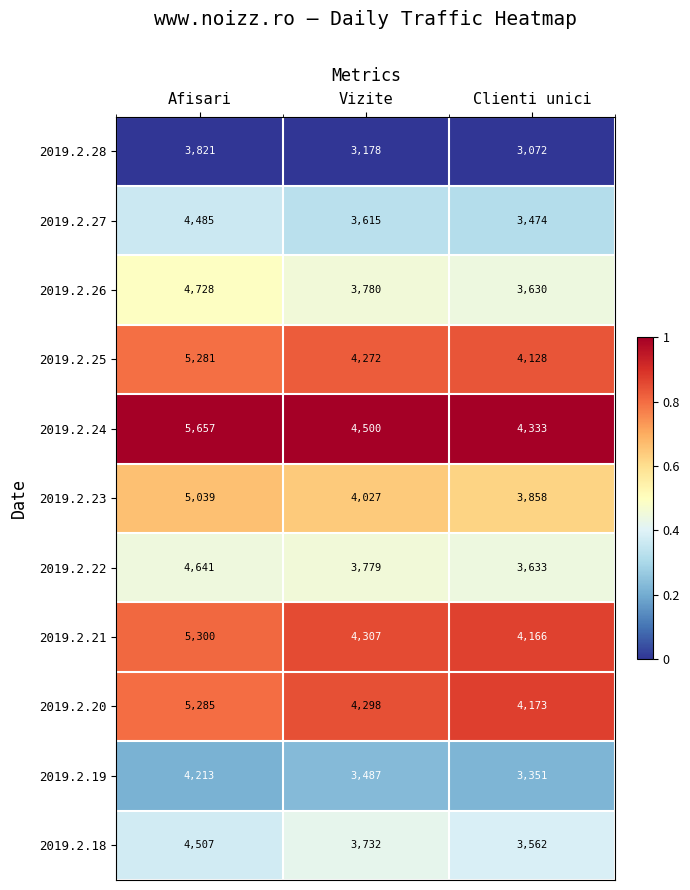

Rank the series by their maximum value, from lowest to highest.

2019.2.28, 2019.2.19, 2019.2.27, 2019.2.18, 2019.2.22, 2019.2.26, 2019.2.23, 2019.2.25, 2019.2.20, 2019.2.21, 2019.2.24